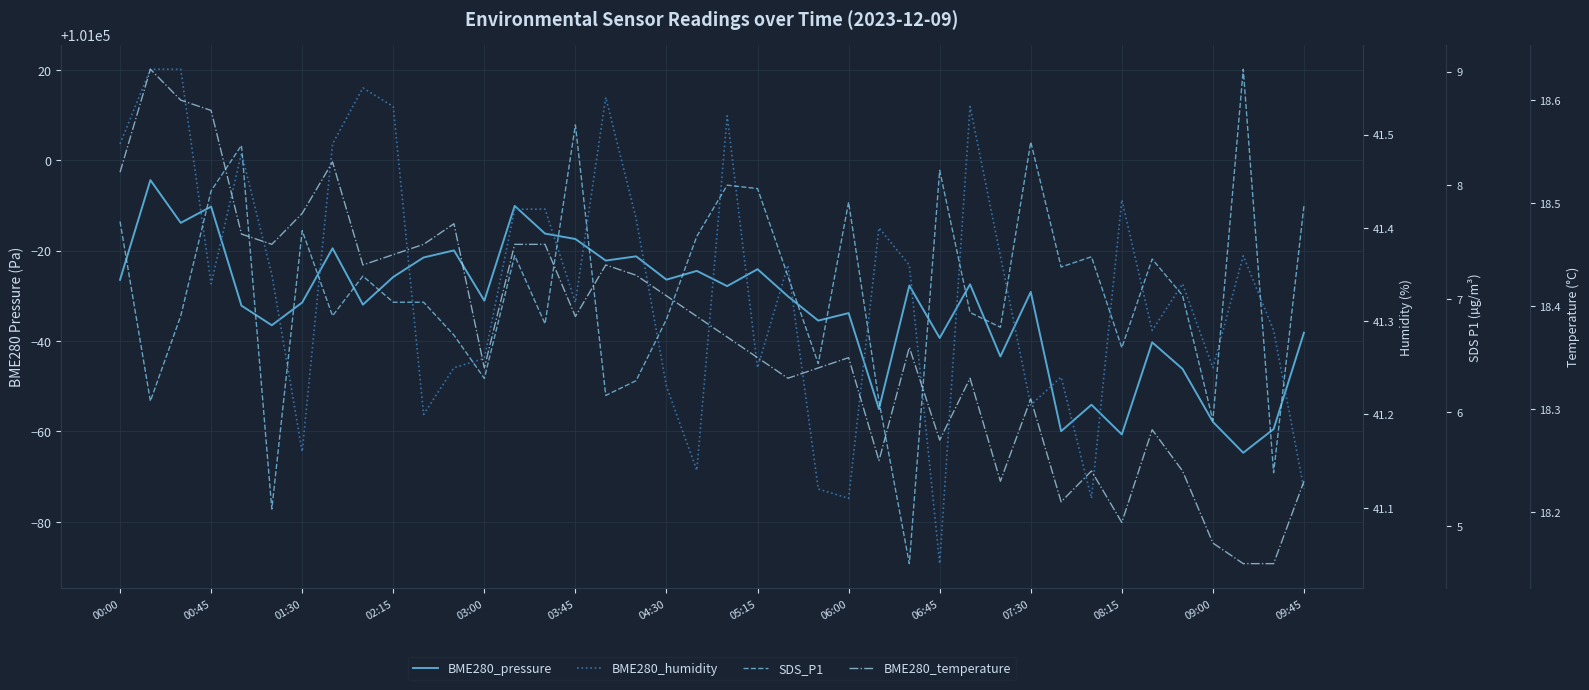

Reading left to right, what are all the values shown in this chart?

BME280_pressure: 100973.5	100995.6	100986.1	100989.7	100967.8	100963.5	100968.5	100980.5	100968.0	100974.2	100978.5	100980.0	100968.9	100989.9	100983.8	100982.6	100977.8	100978.7	100973.6	100975.5	100972.1	100975.9	100969.9	100964.5	100966.2	100944.9	100972.2	100960.7	100972.5	100956.6	100970.8	100940.0	100945.9	100939.3	100959.7	100953.8	100942.1	100935.2	100940.5	100961.8
BME280_humidity: 41.5	41.6	41.6	41.3	41.5	41.4	41.2	41.5	41.5	41.5	41.2	41.2	41.3	41.4	41.4	41.3	41.5	41.4	41.2	41.1	41.5	41.2	41.4	41.1	41.1	41.4	41.4	41.0	41.5	41.4	41.2	41.2	41.1	41.4	41.3	41.3	41.2	41.4	41.3	41.1
SDS_P1: 7.7	6.1	6.8	8.0	8.3	5.2	7.6	6.8	7.2	7.0	7.0	6.7	6.3	7.4	6.8	8.5	6.2	6.3	6.8	7.5	8.0	8.0	7.2	6.4	7.8	6.1	4.7	8.1	6.9	6.8	8.4	7.3	7.4	6.6	7.3	7.0	5.9	9.0	5.5	7.8
BME280_temperature: 18.5	18.6	18.6	18.6	18.5	18.5	18.5	18.5	18.4	18.4	18.5	18.5	18.3	18.5	18.5	18.4	18.4	18.4	18.4	18.4	18.4	18.4	18.3	18.3	18.4	18.2	18.4	18.3	18.3	18.2	18.3	18.2	18.2	18.2	18.3	18.2	18.2	18.1	18.1	18.2